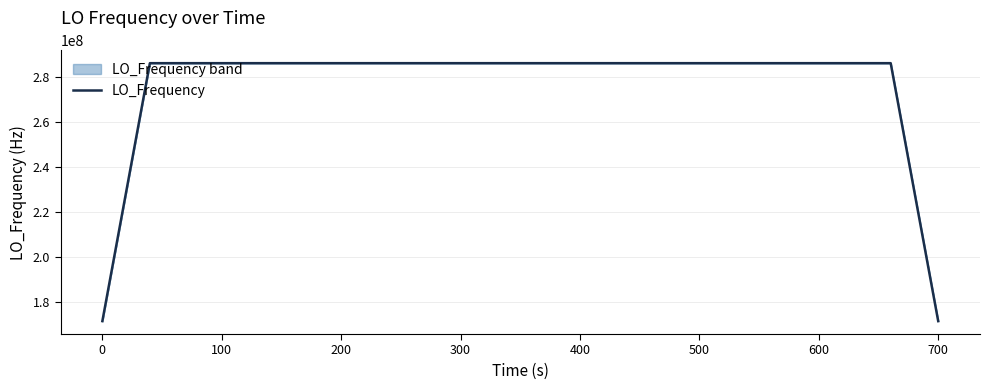

What is the minimum value for LO_Frequency?

171628199.7